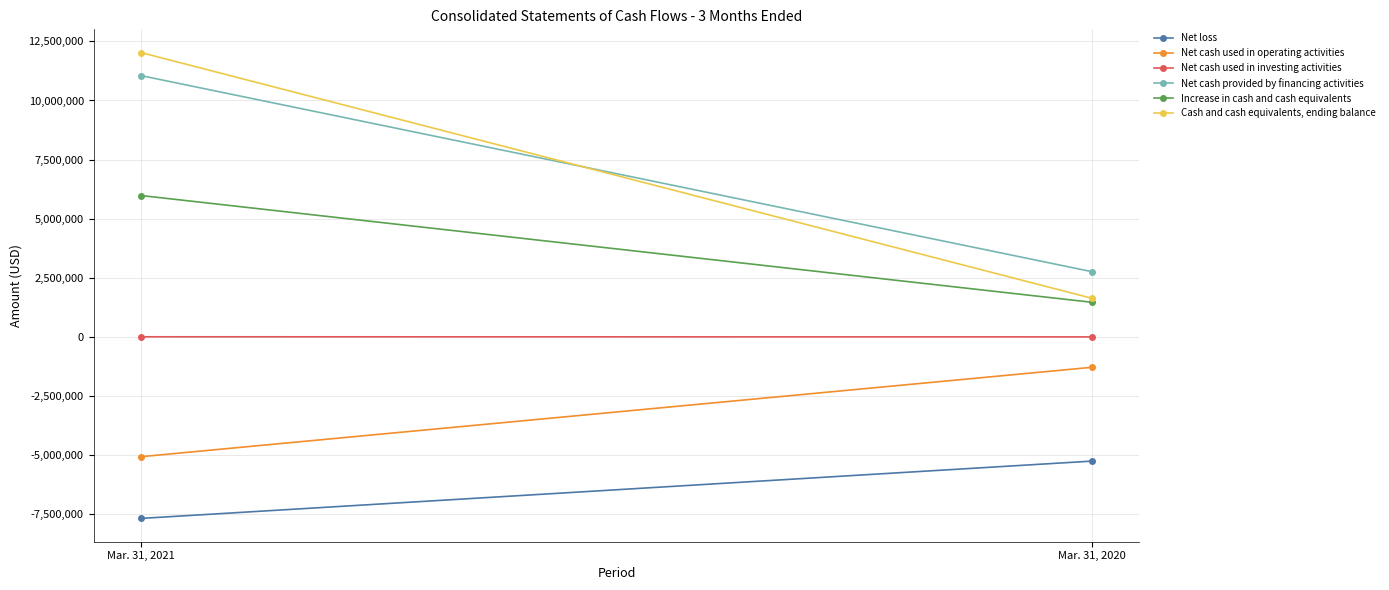

What is the difference between the maximum and minimum values in the Net cash used in investing activities series?

4340